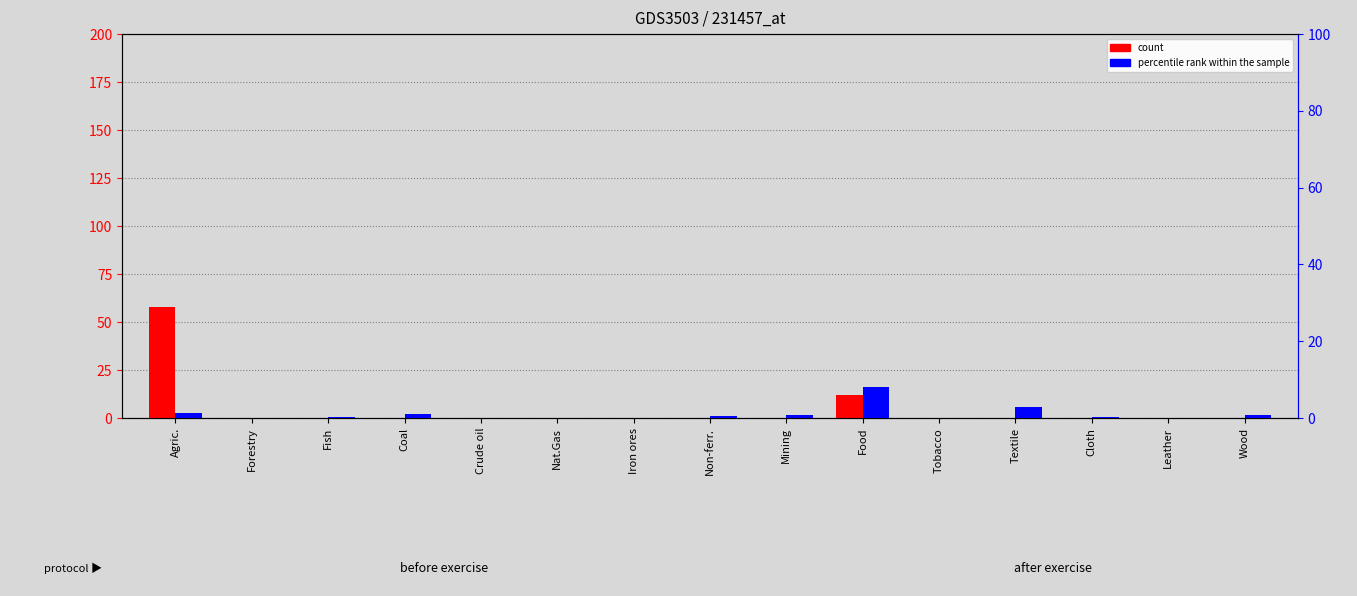

The col_63 (scale 1e6) series shows 0.4 at Fish. True or false?

True